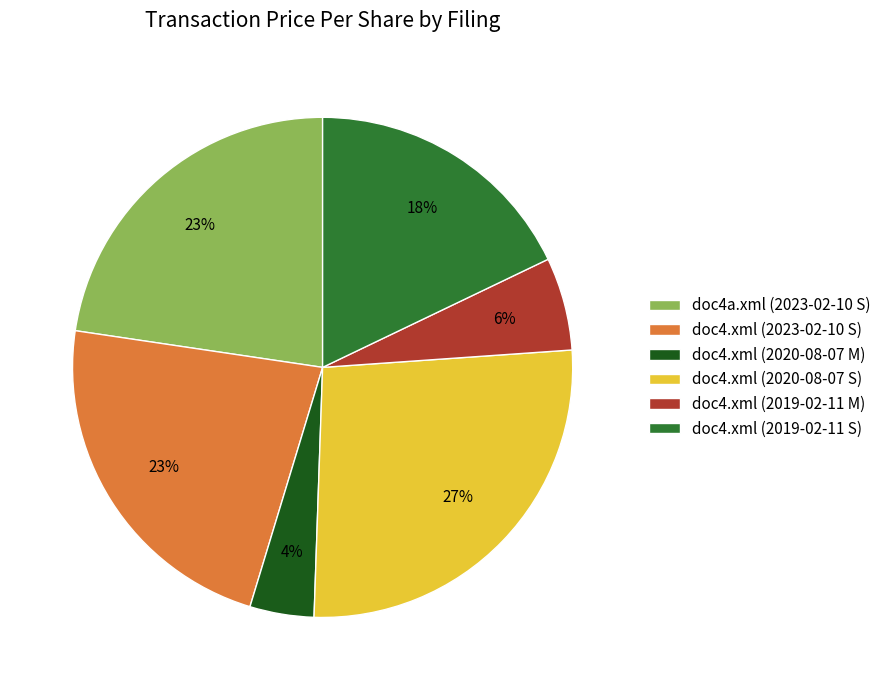

Which slice is the largest?

doc4.xml (2020-08-07 S)